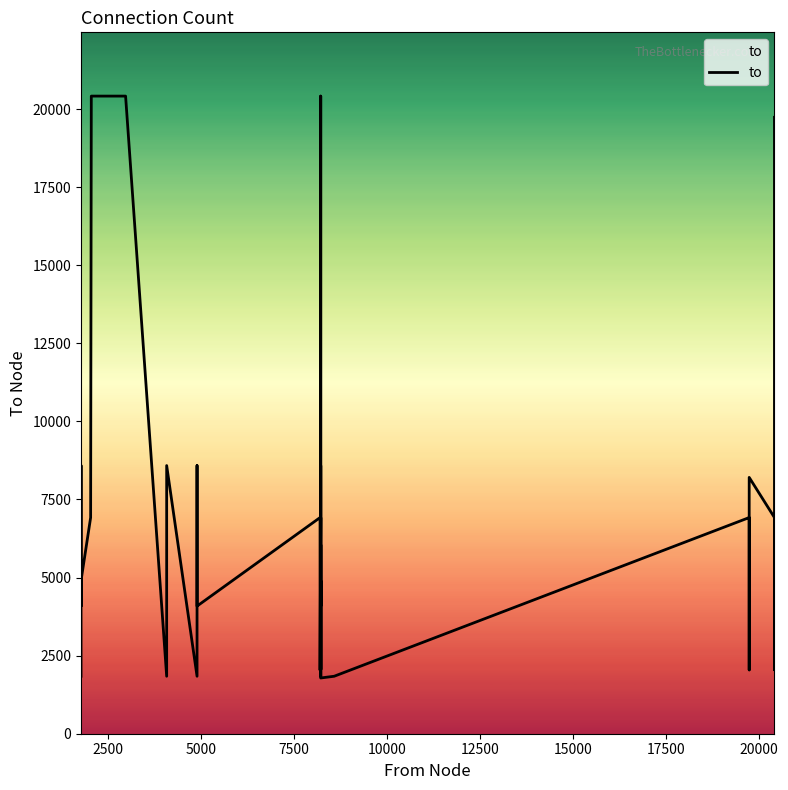

What is the value of the 34th point from the left?

2043